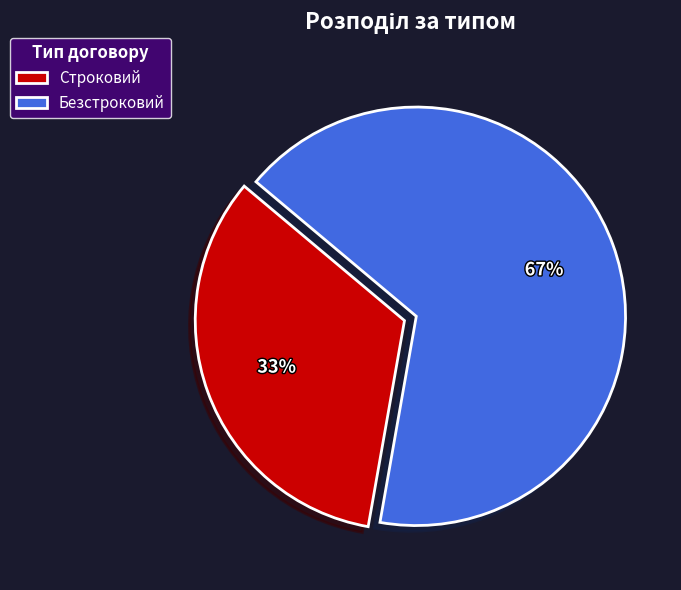

Which has a higher value, Безстроковий or Строковий?

Безстроковий